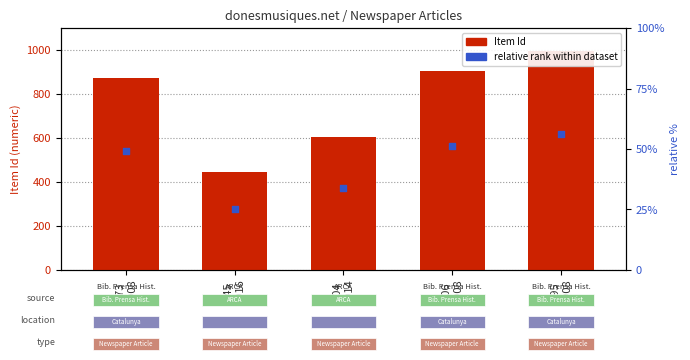

At how many categories does at least one series exceed 566?

4